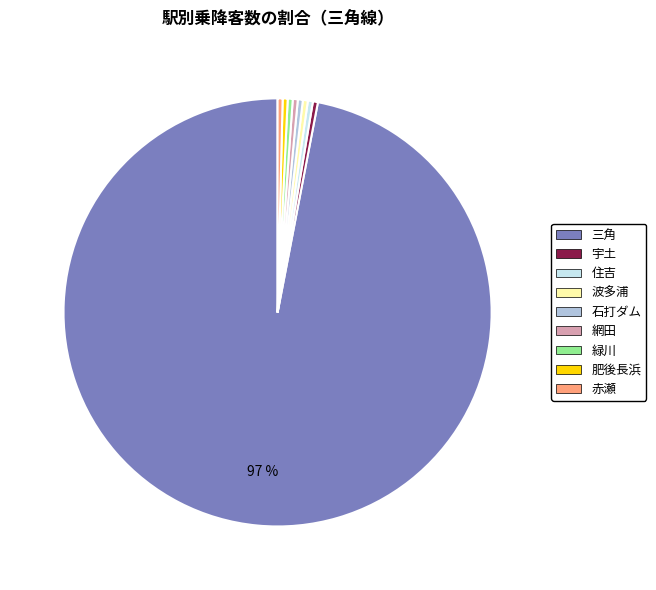

True or false: 住吉 accounts for 0% of the total.

True